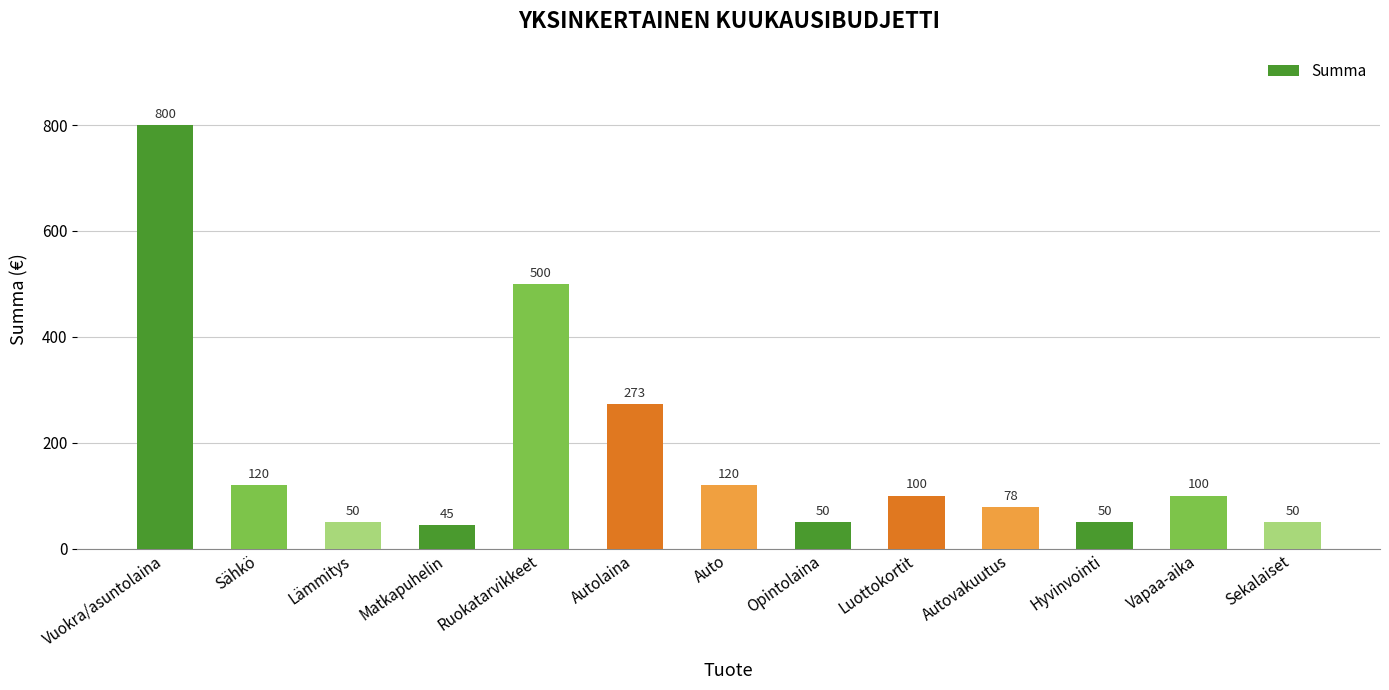

What position from the right is Lämmitys?

11